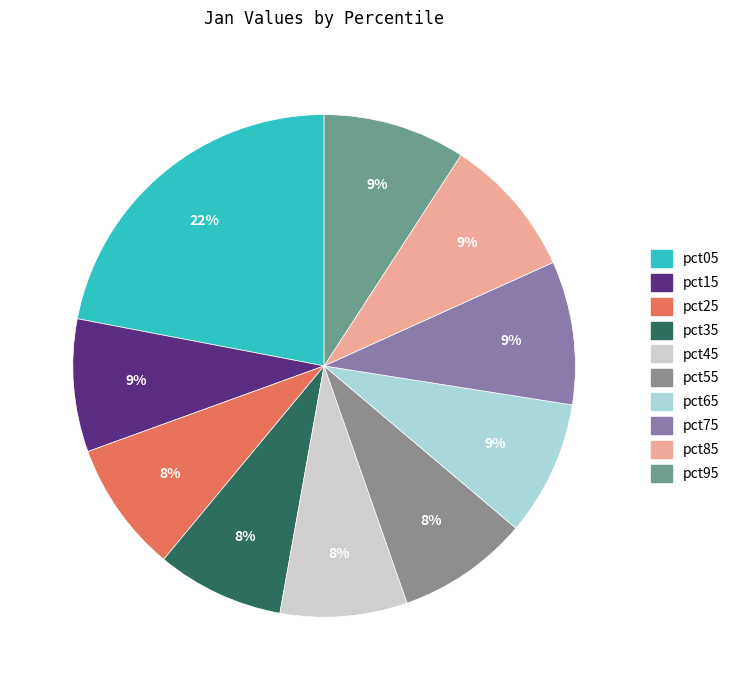

Does pct85 represent more than half of the total?

No